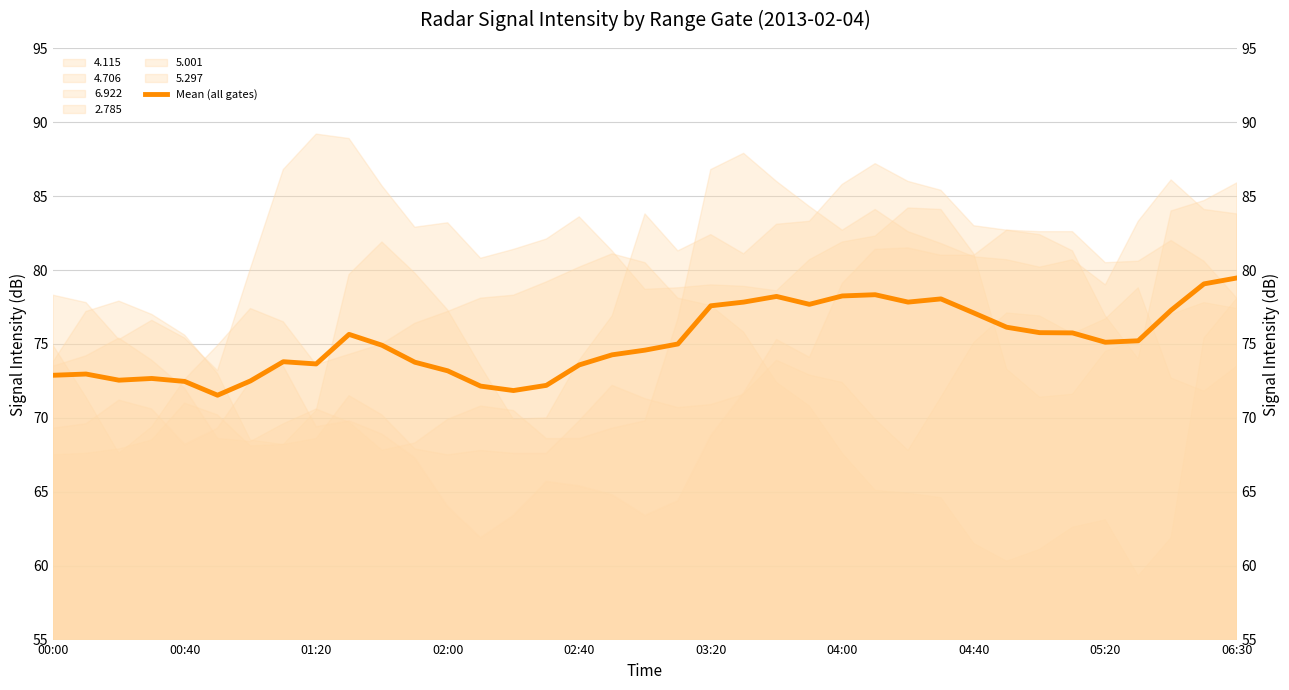

What is the ratio of the value at 02:00 to the value at 24?

0.9